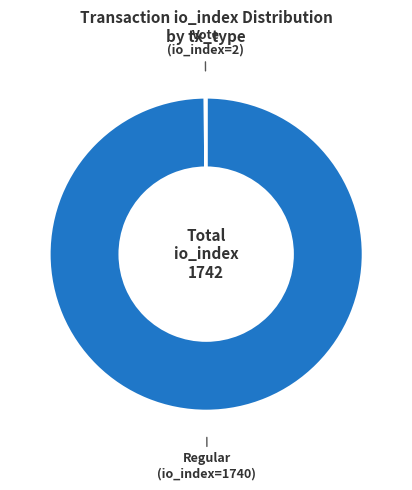

Which category has the biggest portion of the pie?

Regular (io_index=1740)